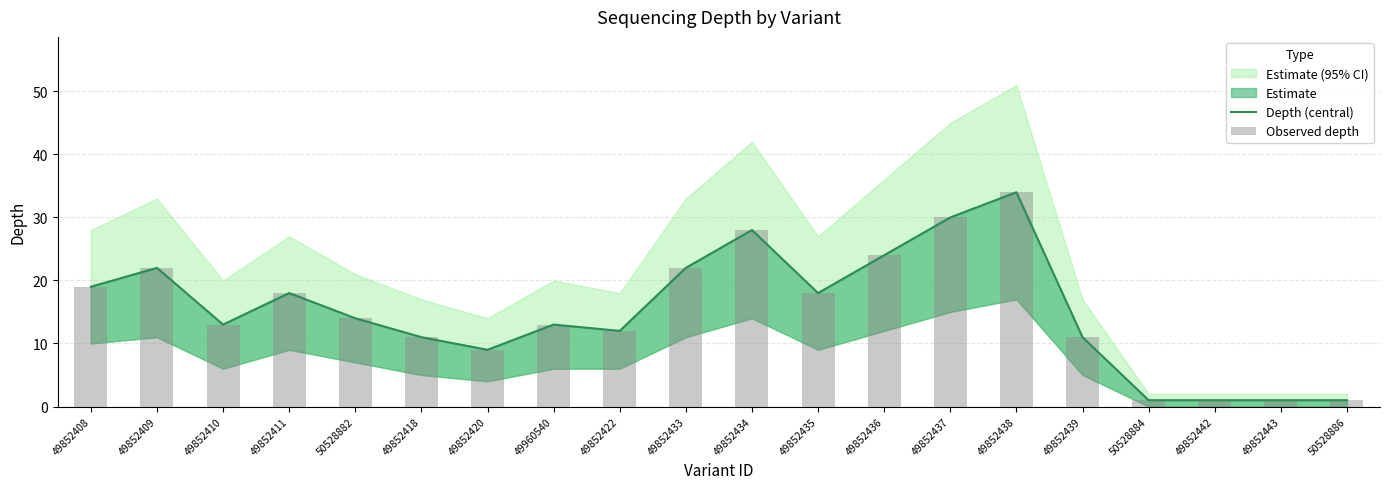

What is the label of the 20th bar from the left?

50528886